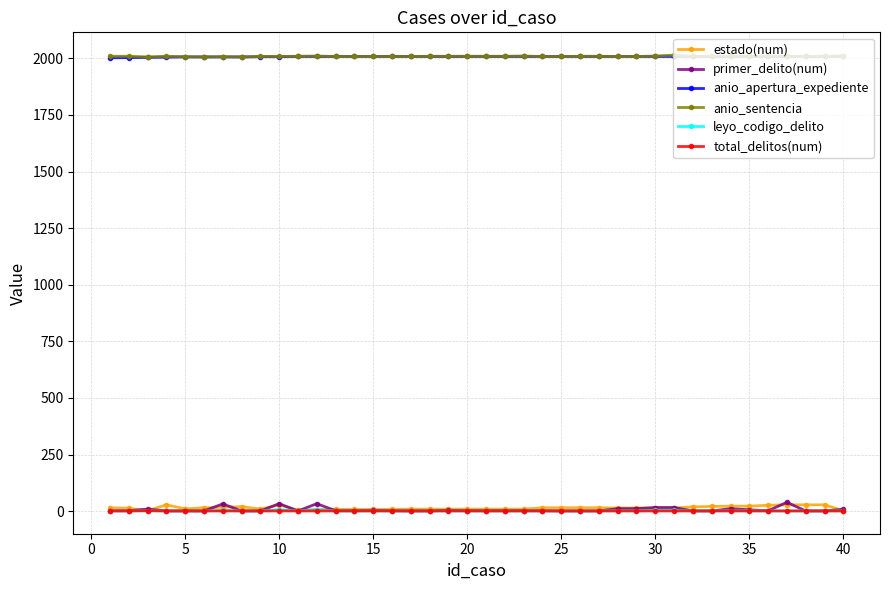

True or false: leyo_codigo_delito has more than 1 interior local peaks.

True